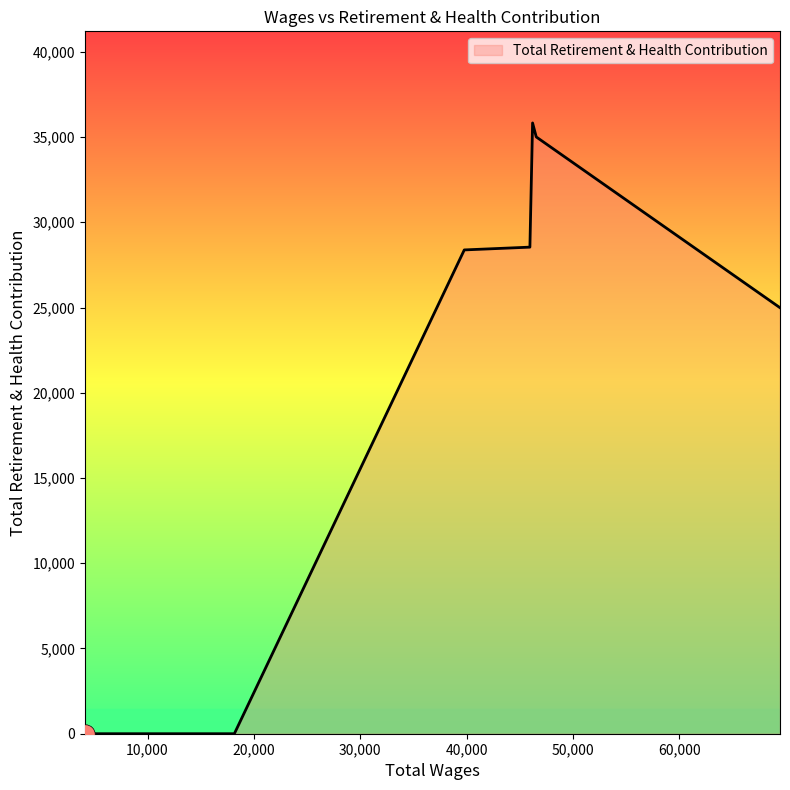

What is the maximum value shown in the chart?

35827